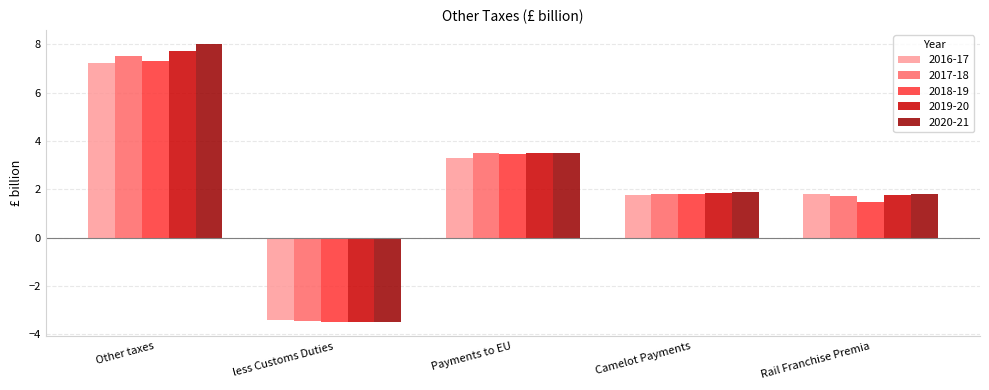

Reading right to left, what are all the values shown in this chart?

2016-17: Rail Franchise Premia=1.8	Camelot Payments=1.8	Payments to EU=3.3	less Customs Duties=-3.4	Other taxes=7.2
2017-18: Rail Franchise Premia=1.7	Camelot Payments=1.8	Payments to EU=3.5	less Customs Duties=-3.4	Other taxes=7.5
2018-19: Rail Franchise Premia=1.5	Camelot Payments=1.8	Payments to EU=3.5	less Customs Duties=-3.5	Other taxes=7.3
2019-20: Rail Franchise Premia=1.8	Camelot Payments=1.9	Payments to EU=3.5	less Customs Duties=-3.5	Other taxes=7.7
2020-21: Rail Franchise Premia=1.8	Camelot Payments=1.9	Payments to EU=3.5	less Customs Duties=-3.5	Other taxes=8.0